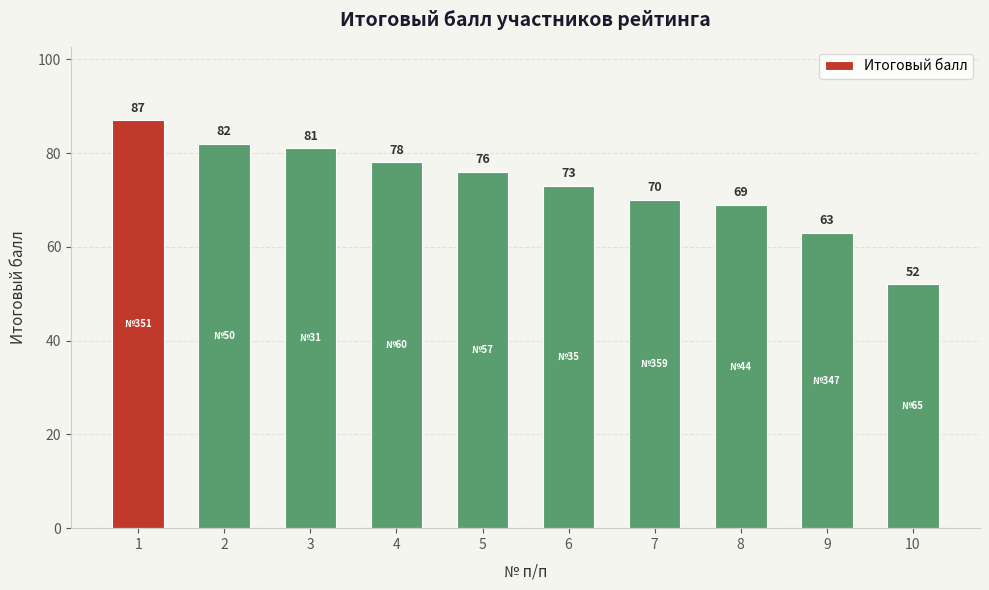

Reading left to right, extract all data points from this chart.

1=87	2=82	3=81	4=78	5=76	6=73	7=70	8=69	9=63	10=52